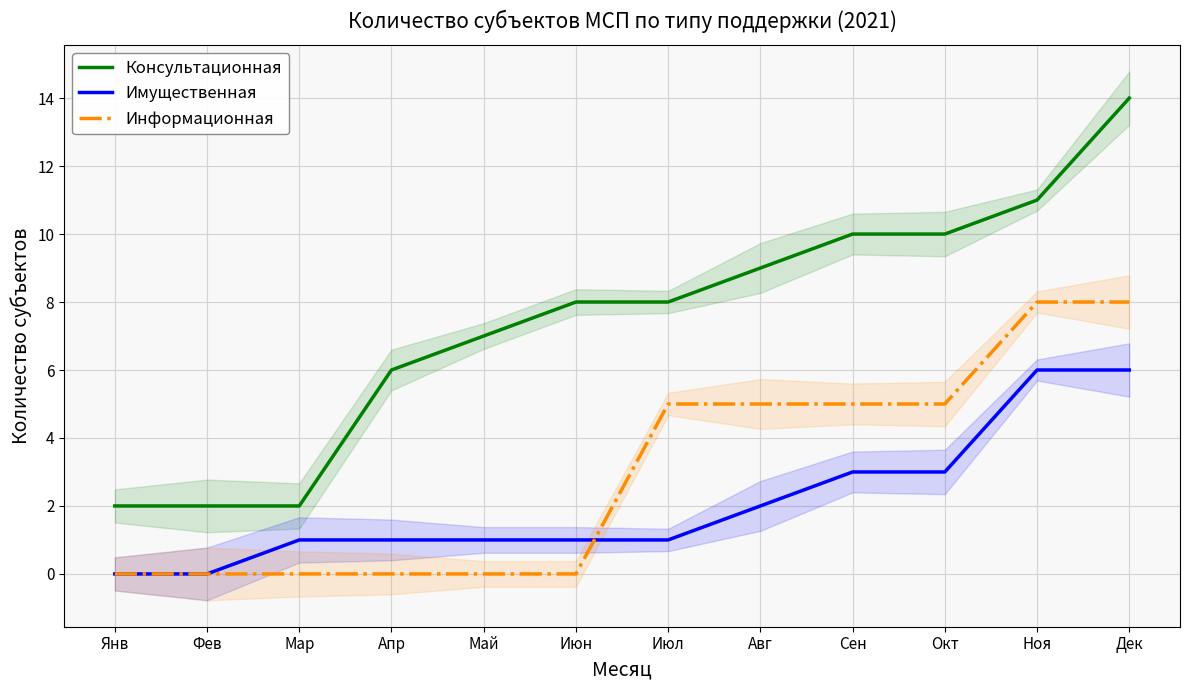

What is the spread (max minus min) of values at Окт?

7